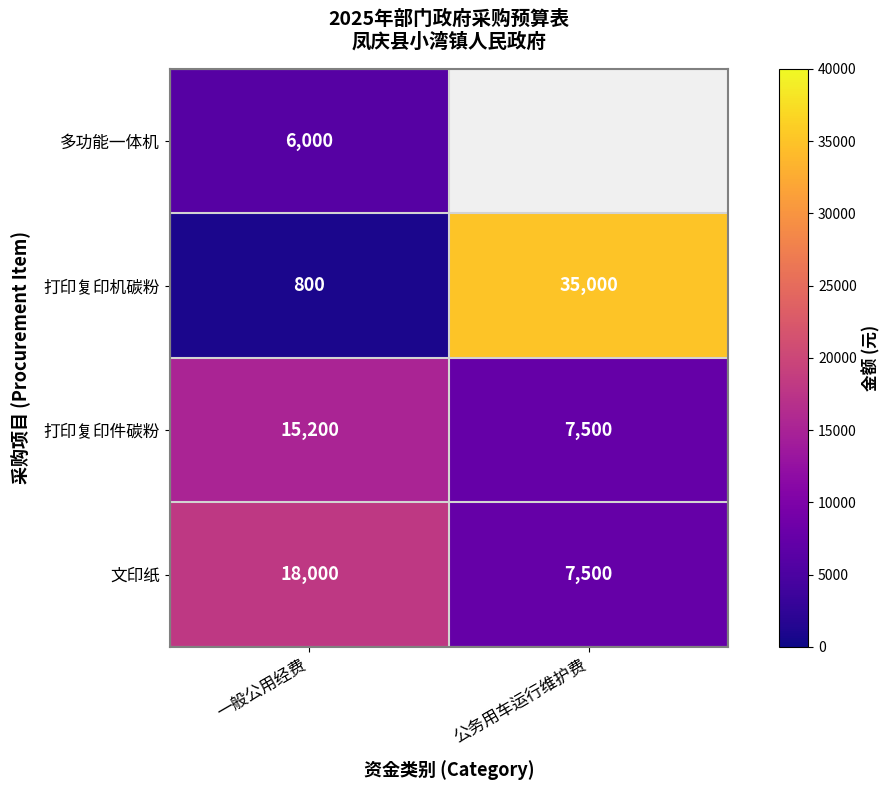

List the labels in order of 打印复印机碳粉 value, largest first.

公务用车运行维护费, 一般公用经费